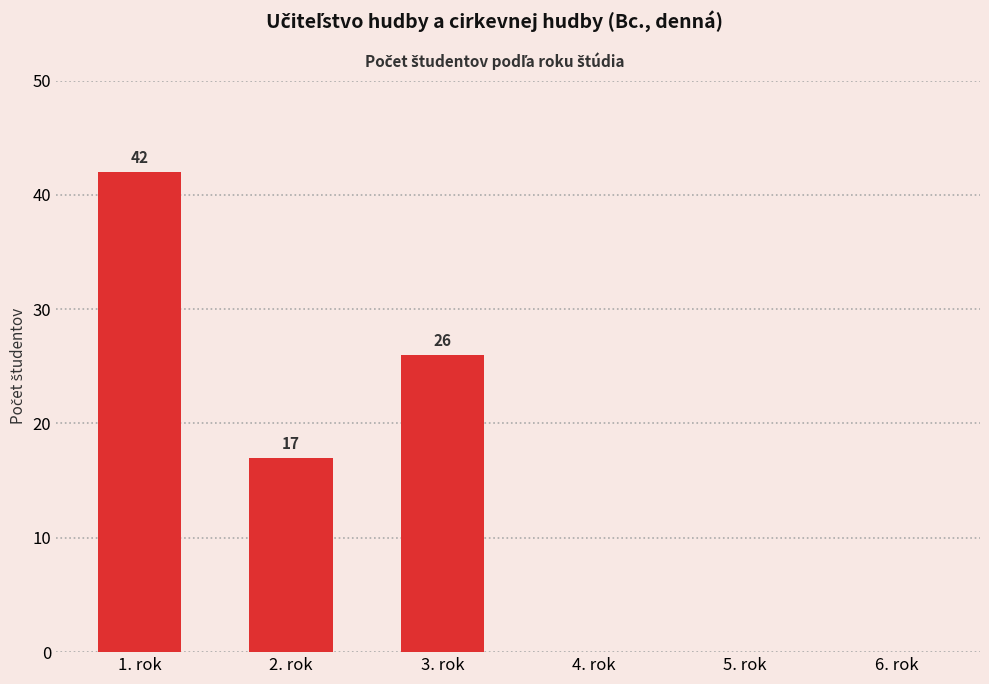

The value at 2. rok is 30. True or false?

False